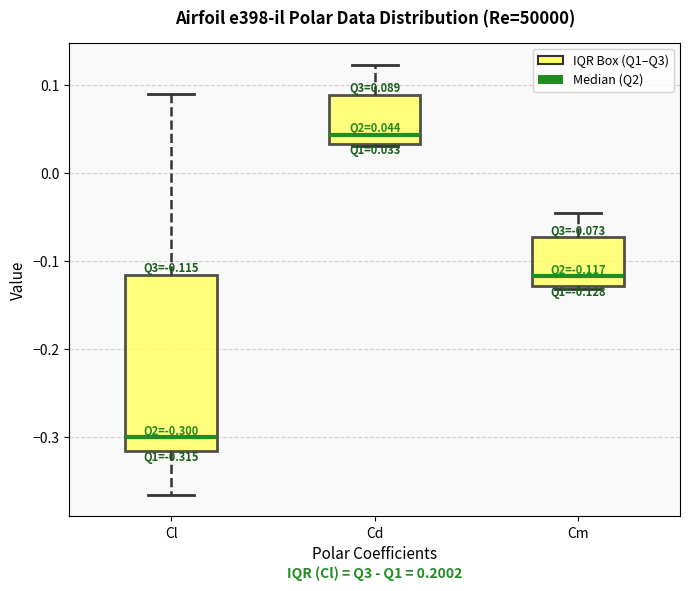

Comparing the boxes themselves (not the whiskers), which one is the tallest?

Cl